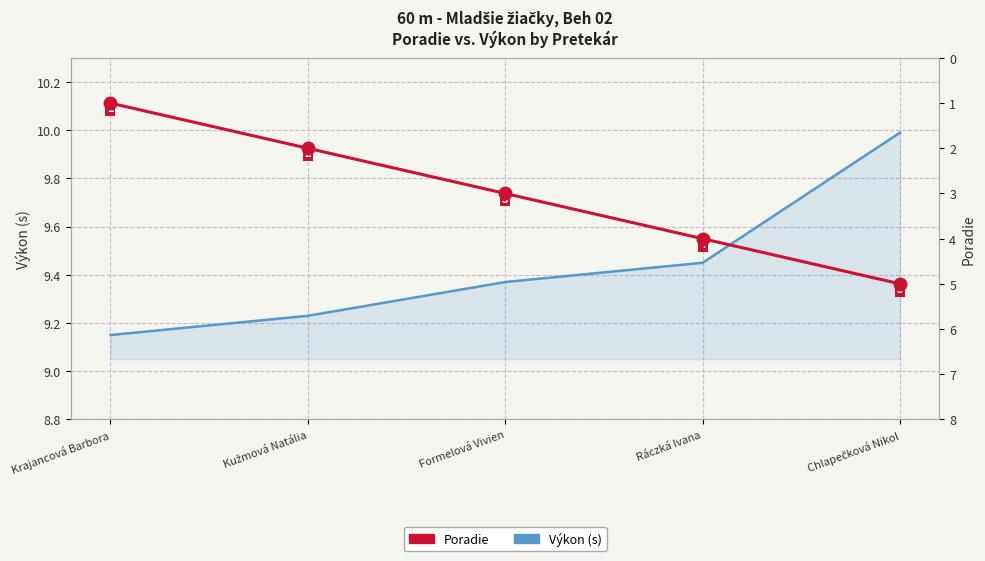

What is the highest value of the Výkon (s) series?

10.0